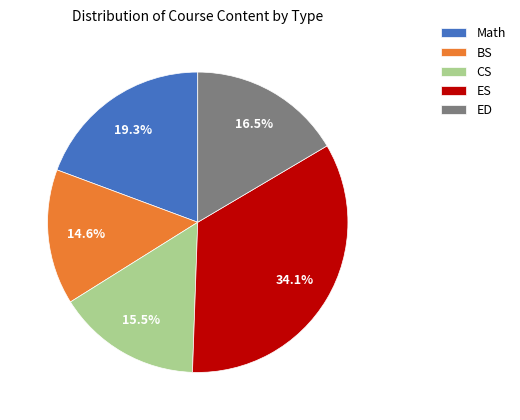

What is the smallest slice in the pie chart?

BS